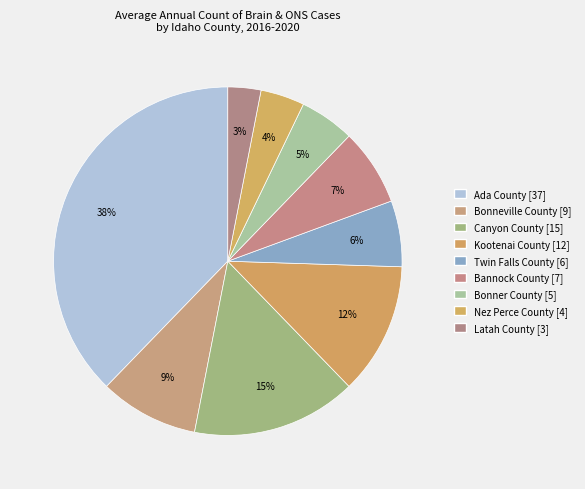

What is the largest slice in the pie chart?

Ada County